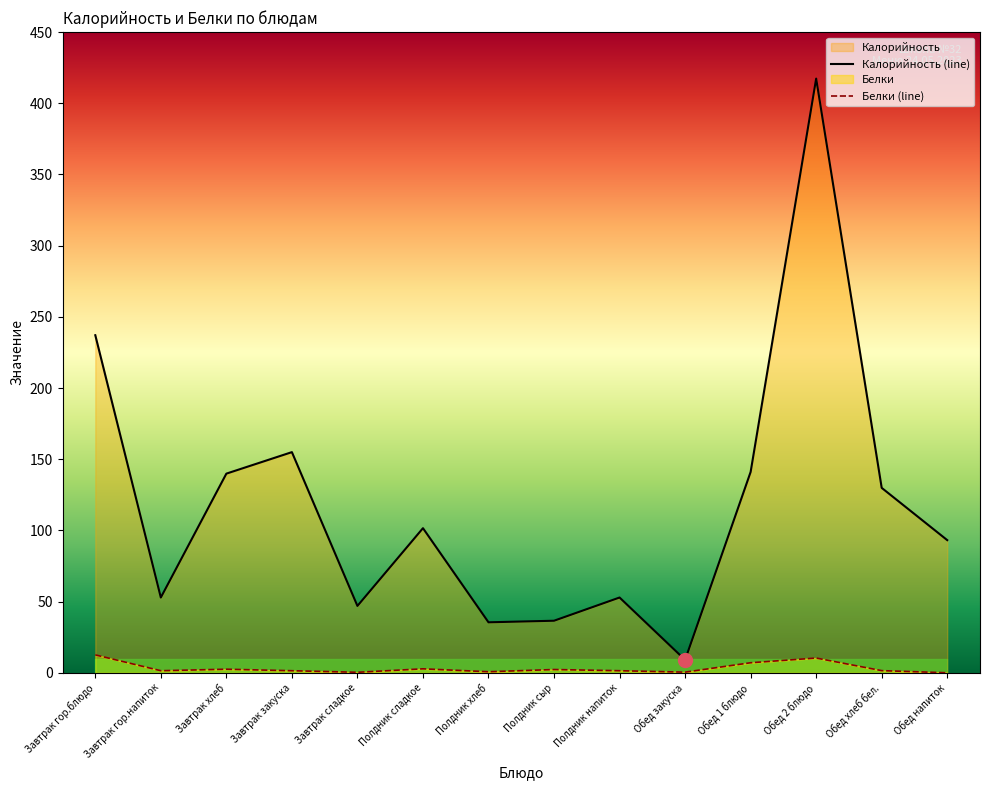

Reading right to left, list all the values displayed in this chart.

Калорийность: Обед напиток=93.2	Обед хлеб бел.=129.9	Обед 2 блюдо=417.3	Обед 1 блюдо=141.1	Обед закуска=9.1	Полдник напиток=52.9	Полдник сыр=36.6	Полдник хлеб=35.5	Полдник сладкое=101.6	Завтрак сладкое=47.0	Завтрак закуска=155.0	Завтрак хлеб=139.9	Завтрак гор.напиток=52.9	Завтрак гор.блюдо=237.1
Белки: Обед напиток=0.1	Обед хлеб бел.=1.6	Обед 2 блюдо=10.4	Обед 1 блюдо=7.1	Обед закуска=0.5	Полдник напиток=1.5	Полдник сыр=2.3	Полдник хлеб=0.8	Полдник сладкое=2.8	Завтрак сладкое=0.4	Завтрак закуска=1.5	Завтрак хлеб=2.6	Завтрак гор.напиток=1.5	Завтрак гор.блюдо=12.6